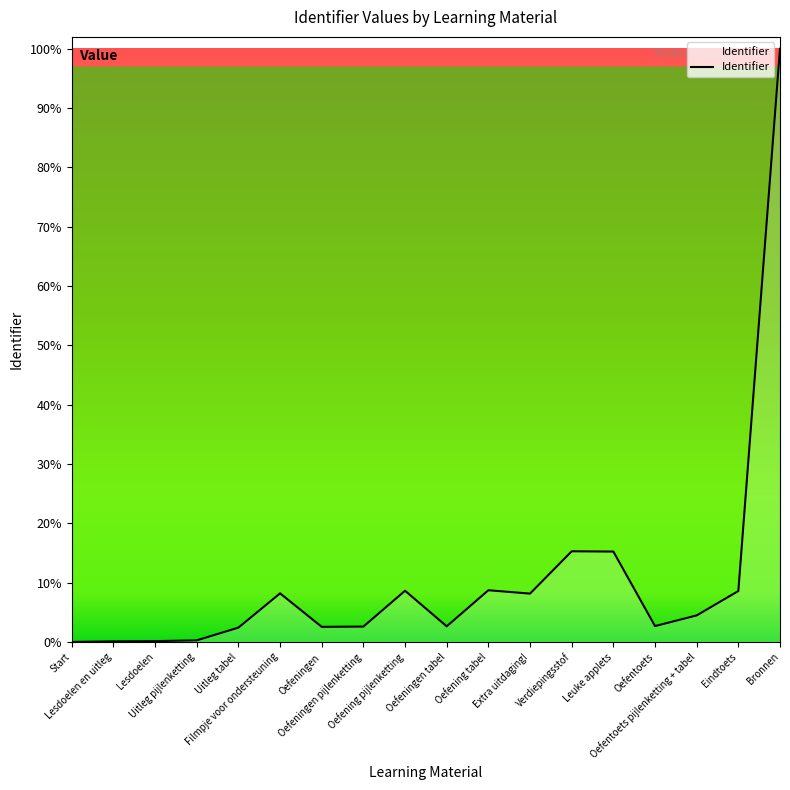

Reading right to left, what are all the values shown in this chart?

Bronnen=6143029.0	Eindtoets=526929.4	Oefentoets pijlenketting + tabel=274218.4	Oefentoets=163993.3	Leuke applets=935568.5	Verdiepingsstof=938256.9	Extra uitdaging!=500045.2	Oefening tabel=534994.6	Oefeningen tabel=161304.9	Oefening pijlenketting=529617.8	Oefeningen pijlenketting=158616.5	Oefeningen=155928.1	Filmpje voor ondersteuning=502733.7	Uitleg tabel=147862.8	Uitleg pijlenketting=16130.5	Lesdoelen=8065.2	Lesdoelen en uitleg=5376.8	Start=0.0